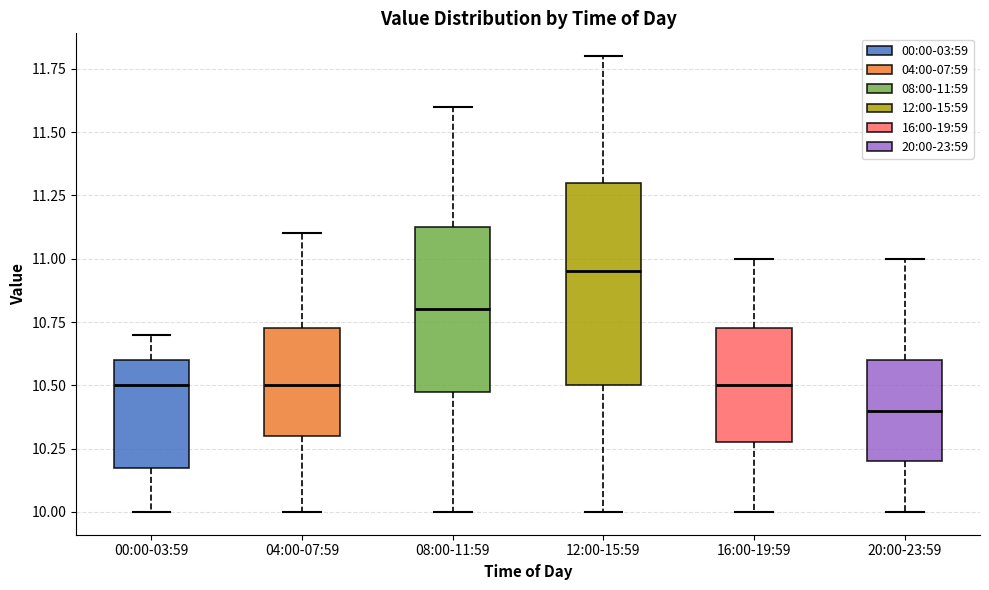

Comparing the boxes themselves (not the whiskers), which one is the tallest?

12:00-15:59